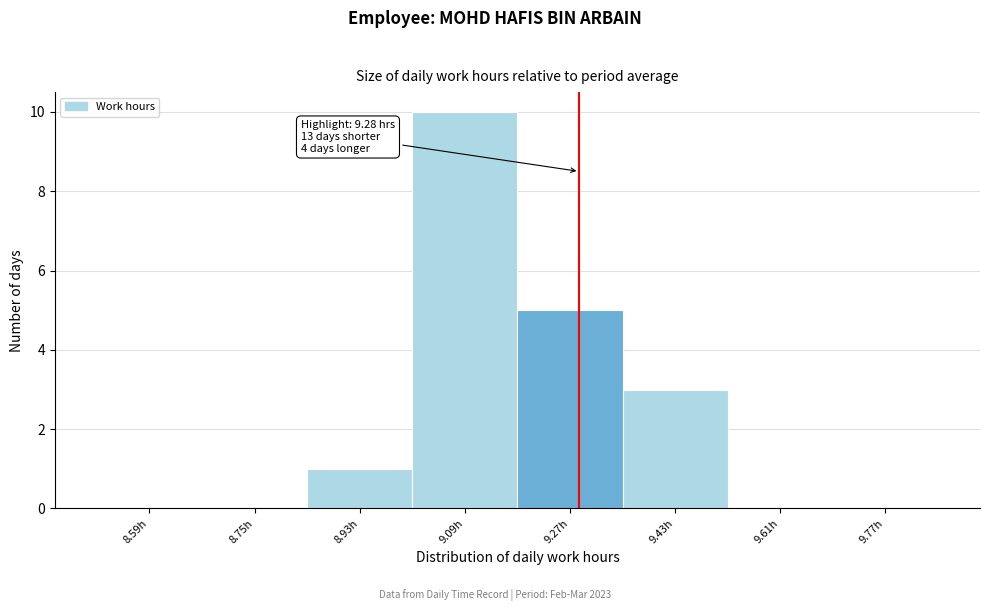

Over which range of the x-axis is the bar tallest?

9.01 to 9.18